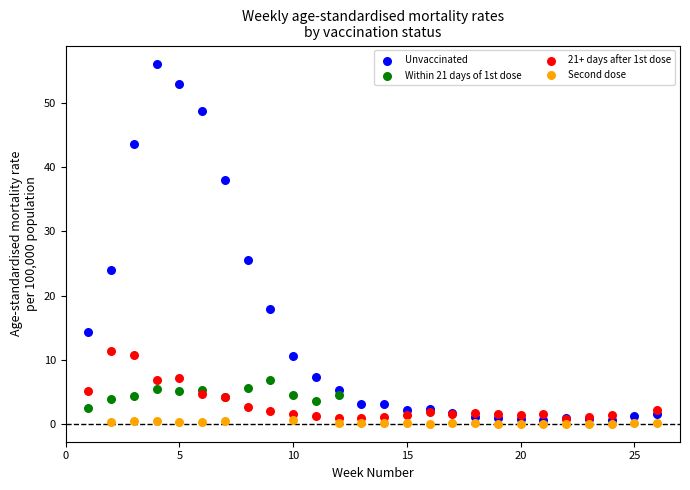

Which series contains the highest Y value?

Unvaccinated